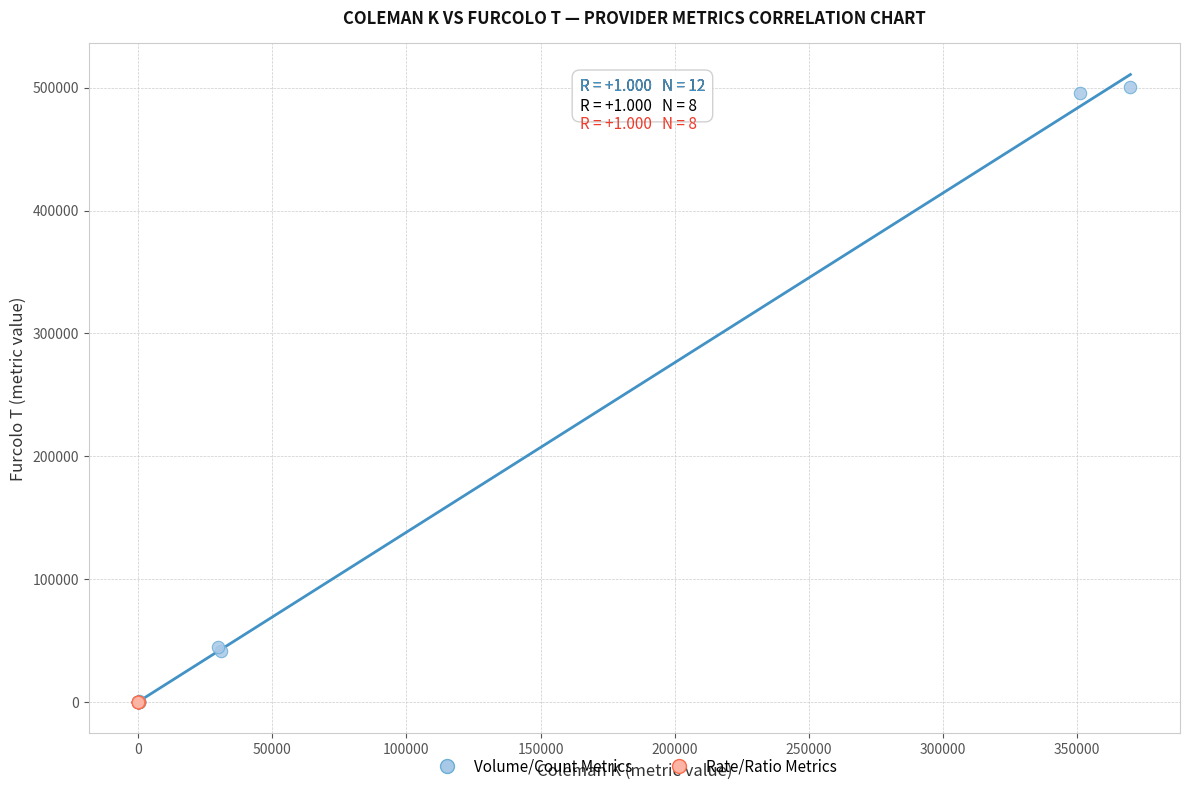

Which series has the largest Y range (max minus min)?

Volume/Count Metrics